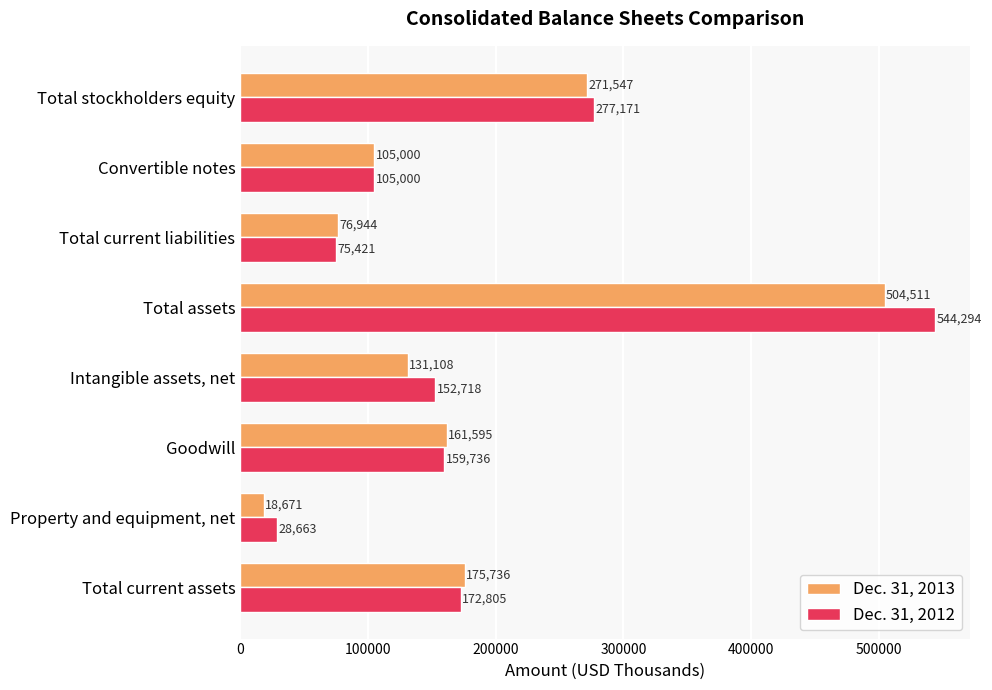

At which label is Dec. 31, 2012 closest to 286478?

Total stockholders equity